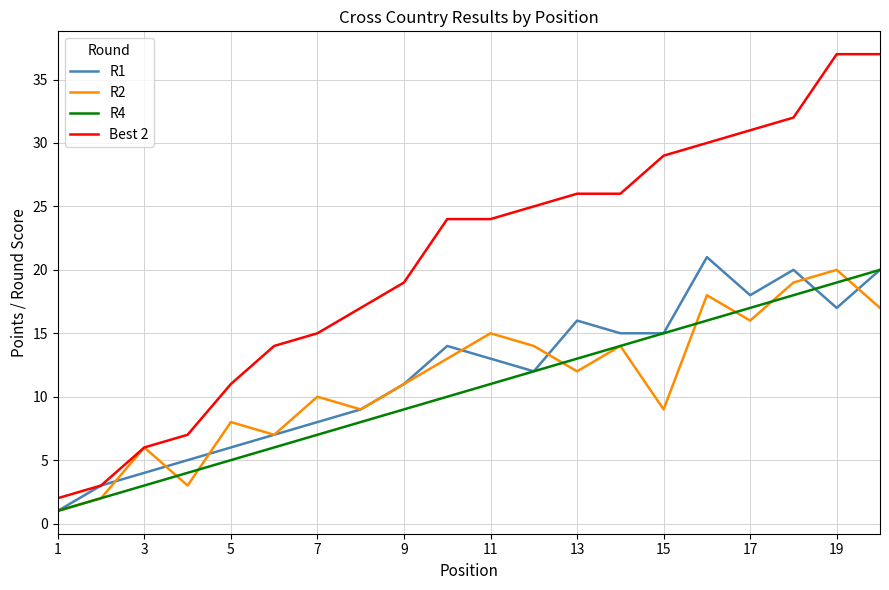

Which series has the largest total across all categories?

Best 2